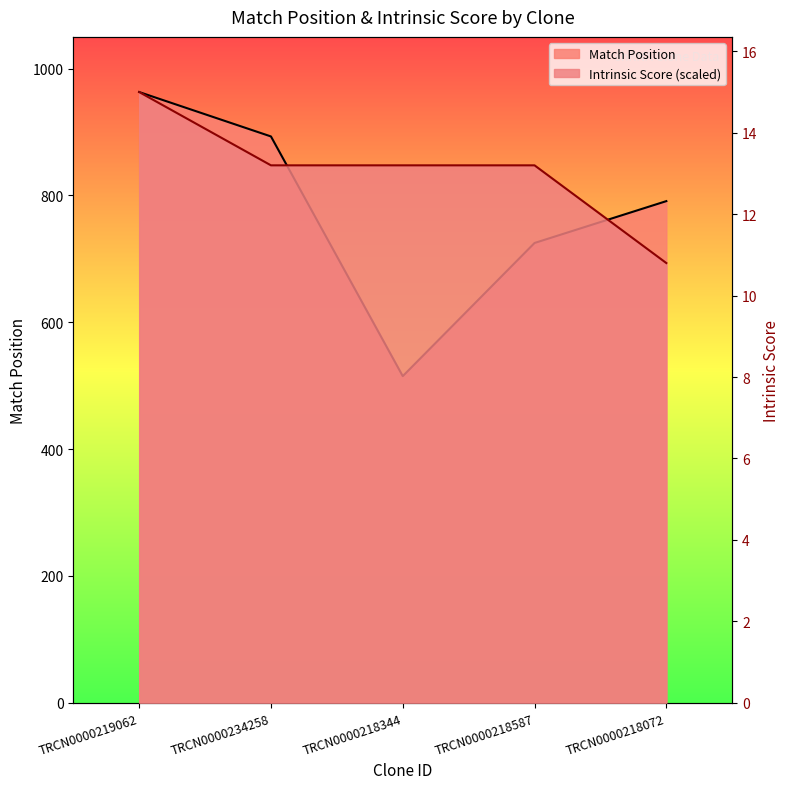

What is the average value of the Intrinsic Score series?

839.7